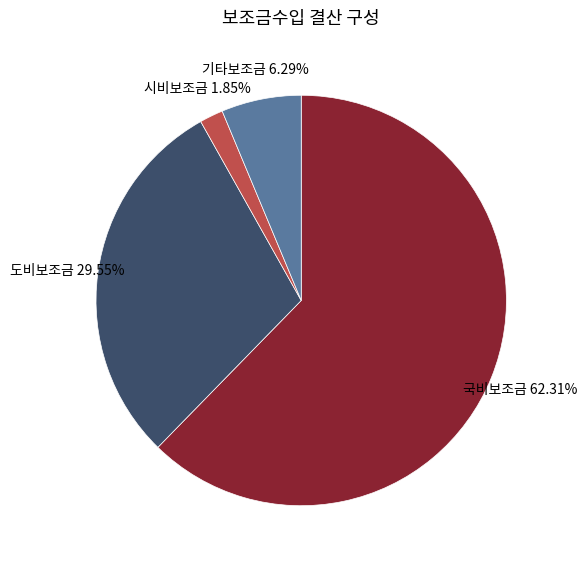

Does any single category account for the majority?

Yes